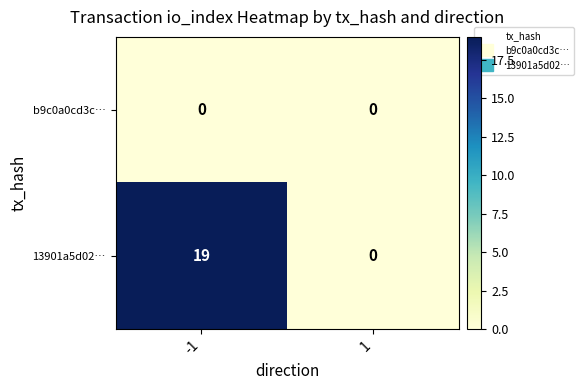

At -1, list the series in order from largest to smallest.

13901a5d02…, b9c0a0cd3c…